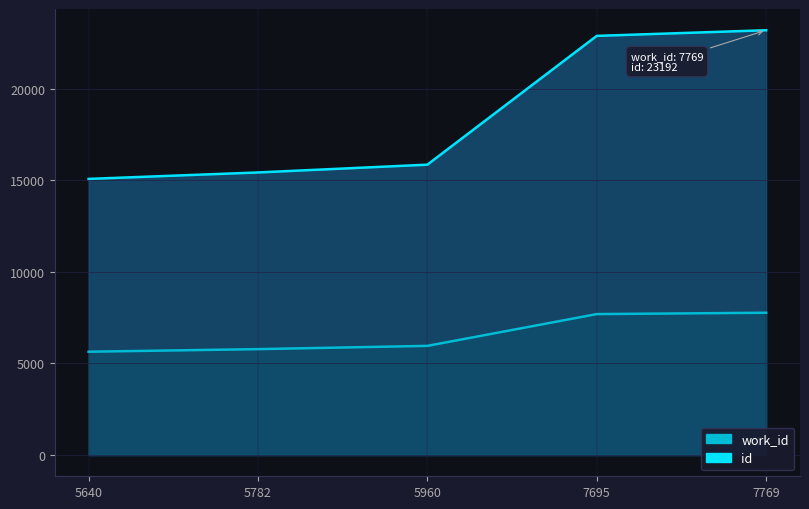

List the series in order of their peak value, lowest first.

work_id, id